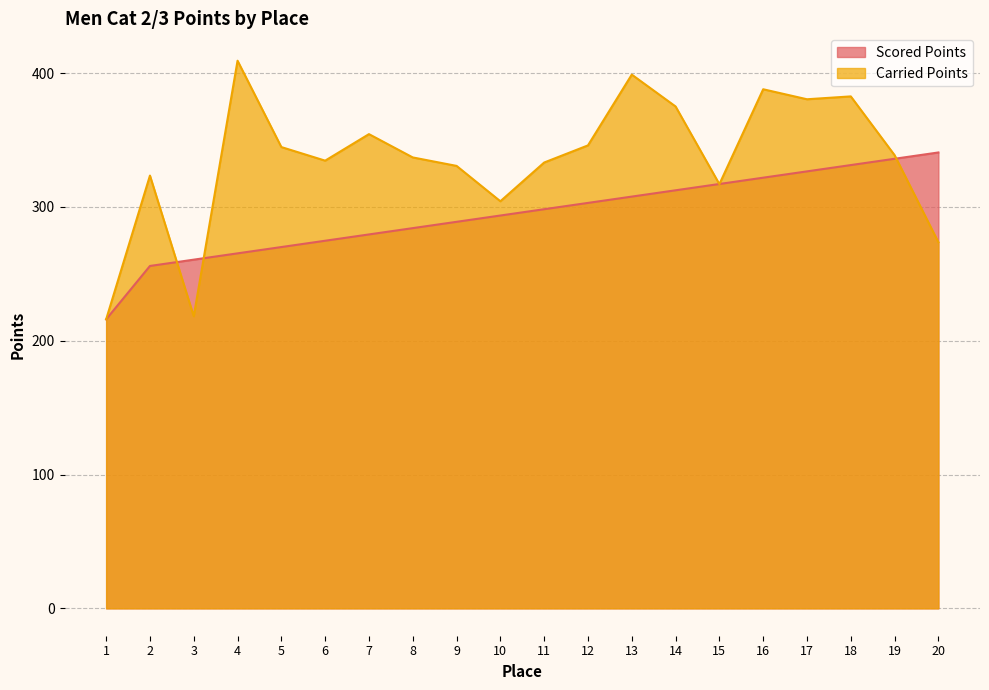

At which category is the sum across all series the highest?

18